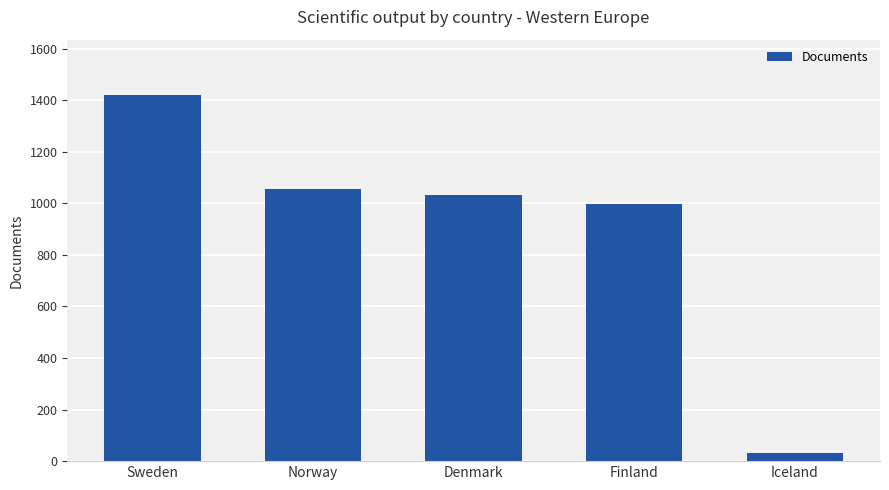

Which category has the highest value across all series?

Sweden